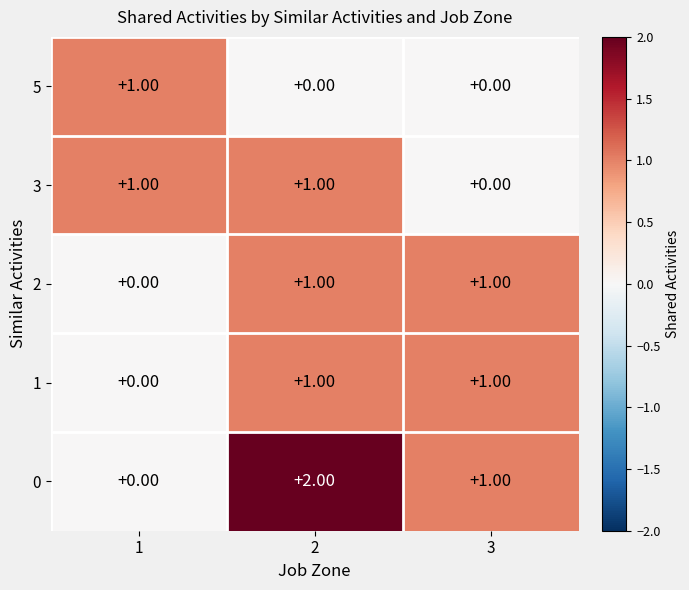

Is the value of 2 at 1 greater than the value of 0 at 2?

No